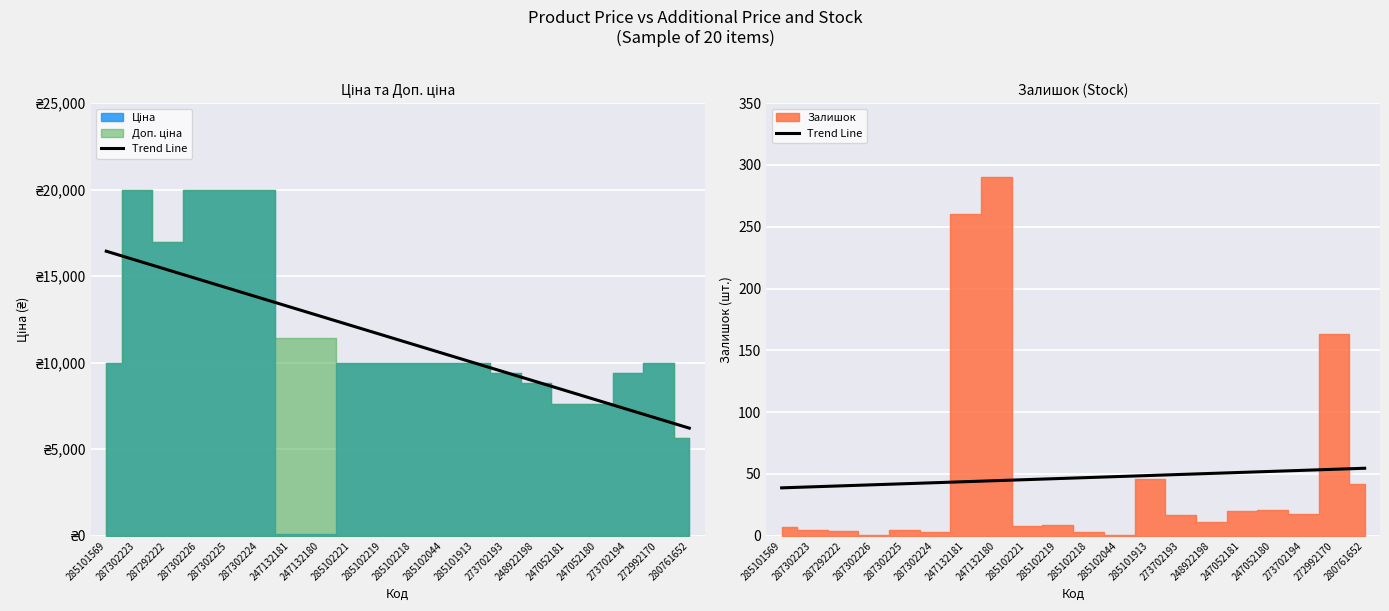

Is it true that the value at 285101569 is 13.6?

False